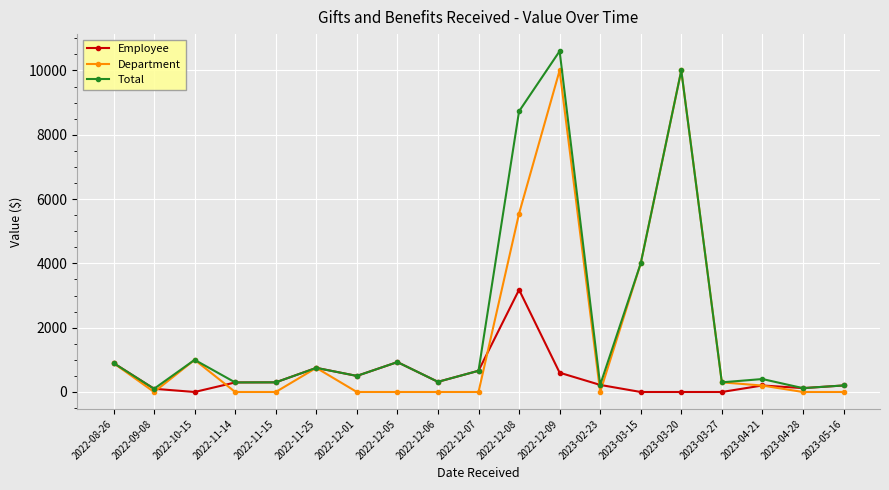

What is the difference between the maximum and minimum values in the Department series?

10000.0